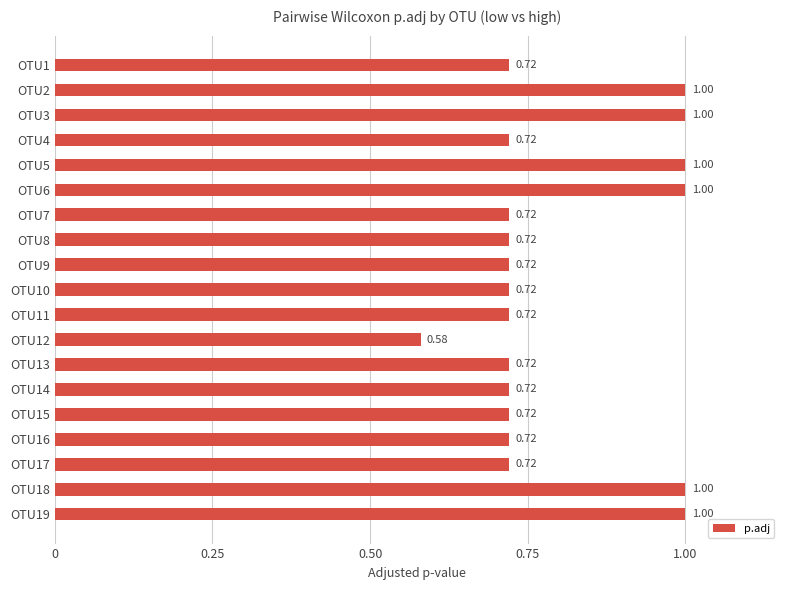

What is the change in value from OTU6 to OTU11?

-0.3